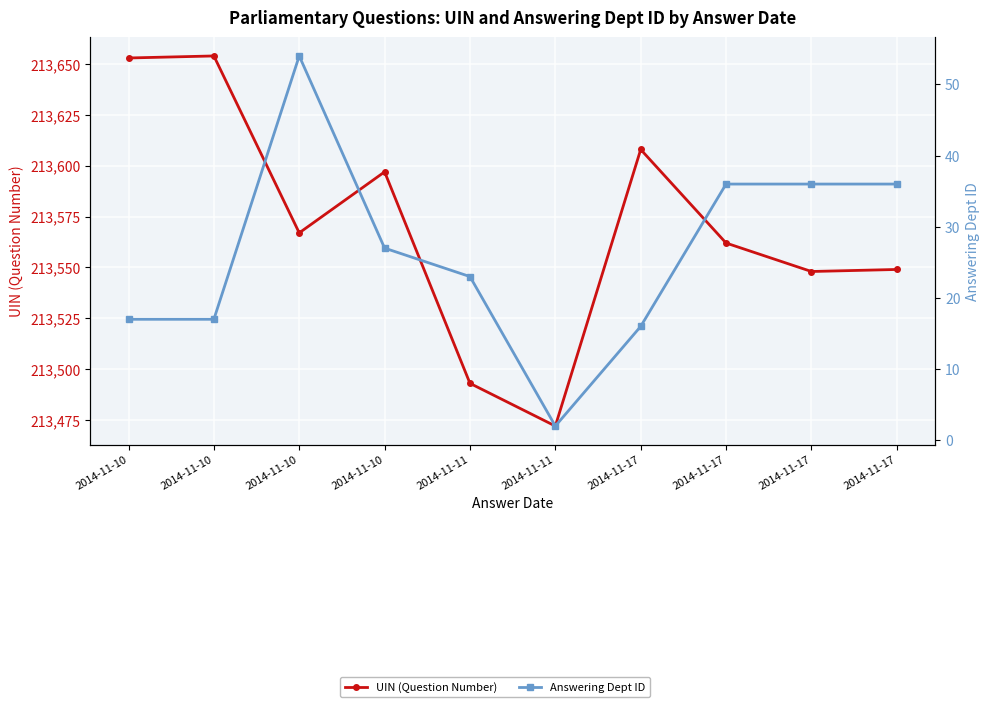

What is the value of the UIN (Question Number) point at the 2nd from the left?

213653